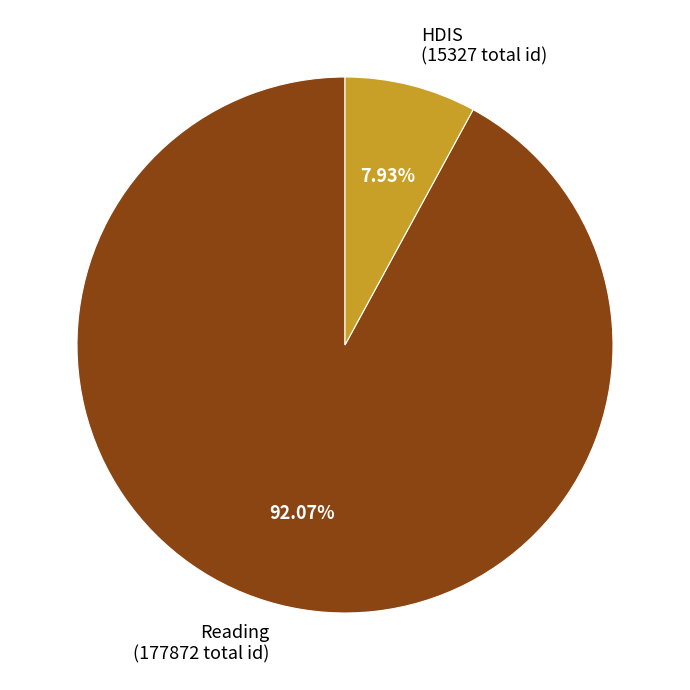

Rank the categories by value from highest to lowest.

Reading (177872 total id), HDIS (15327 total id)